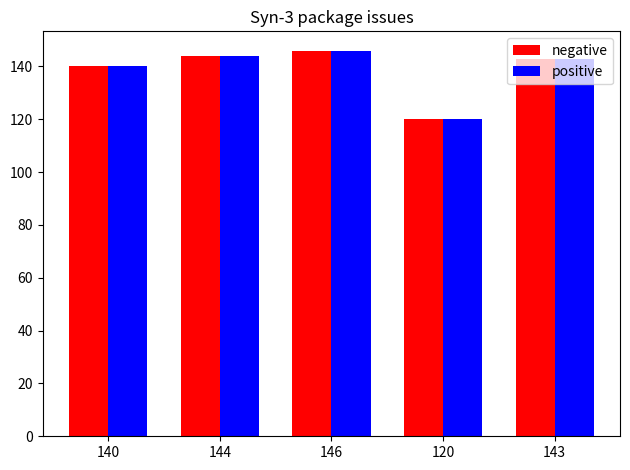

The positive series shows 67 at 120. True or false?

False